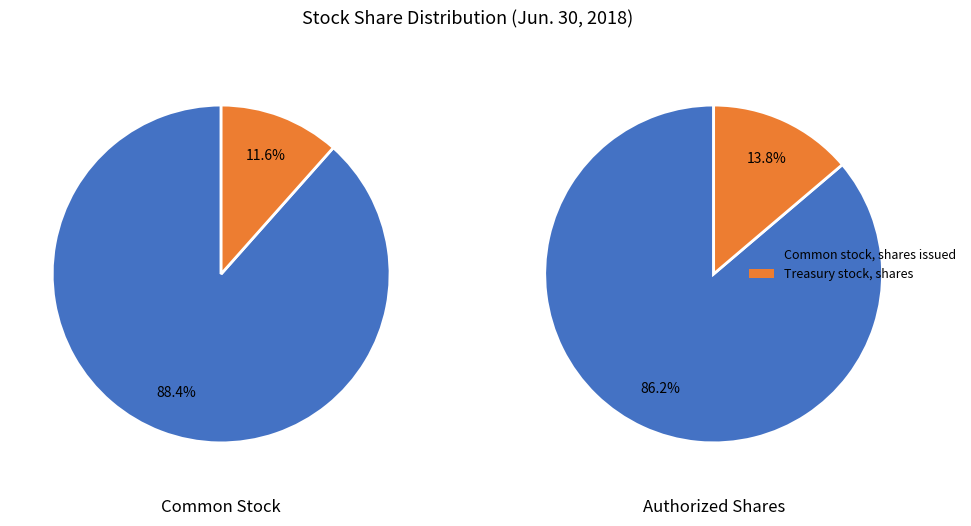

True or false: Common stock, shares issued accounts for 99% of the total.

False